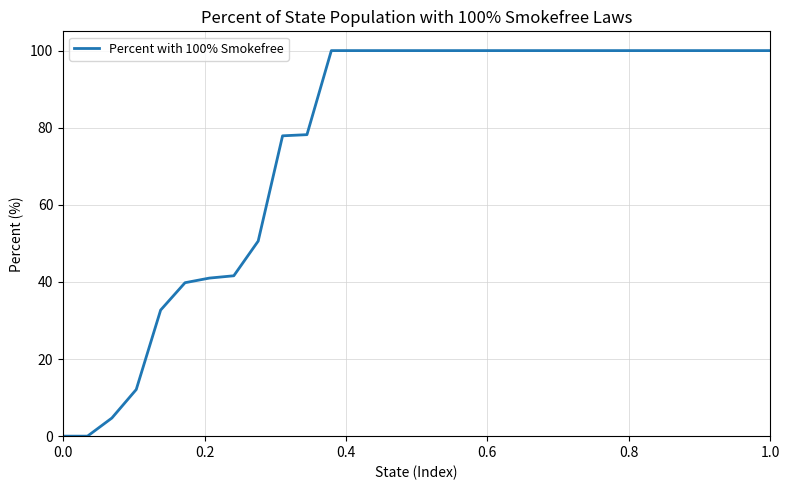

What is the difference between the maximum and minimum values?

100.0